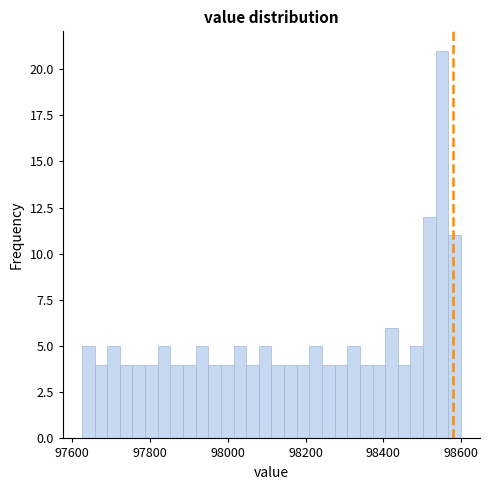

Read against the x-axis, roughly where is the centre of the tallest bar?

98560